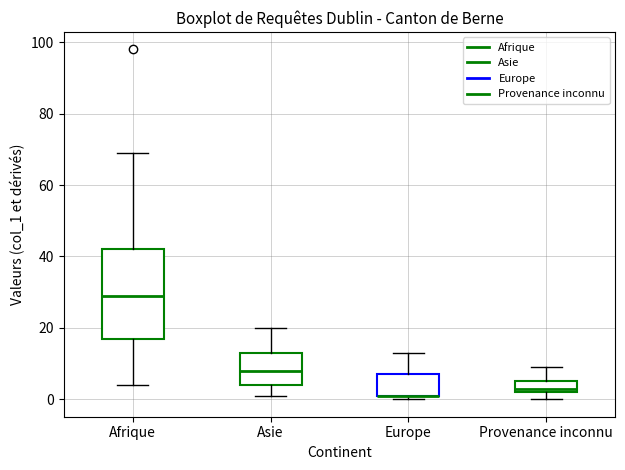

Which box is the tallest, from its lower edge to its upper edge?

Afrique